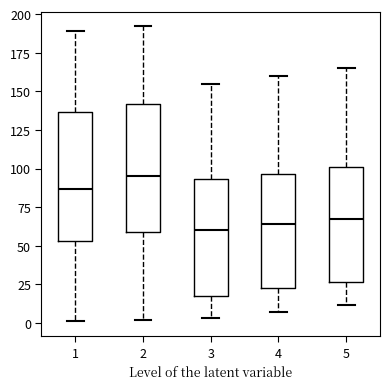

Reading left to right, read every box against the y-axis: the position of its median line, the range the box covers, and the ends of its whiskers. The values are not printed on the chart, so give them approximately, as read against the axis.

1: median 85, box 55 to 135, whiskers 0 to 190
2: median 95, box 60 to 140, whiskers 0 to 190
3: median 60, box 20 to 95, whiskers 5 to 155
4: median 65, box 25 to 95, whiskers 5 to 160
5: median 70, box 25 to 100, whiskers 10 to 165